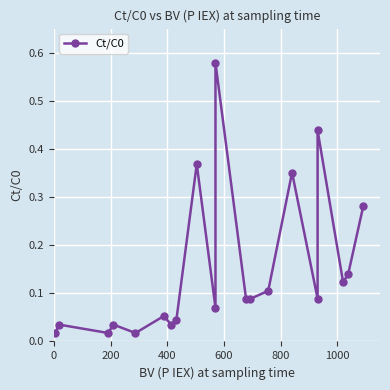

How many points are higher than both their immediate neighbors (excluding endpoints)?

7